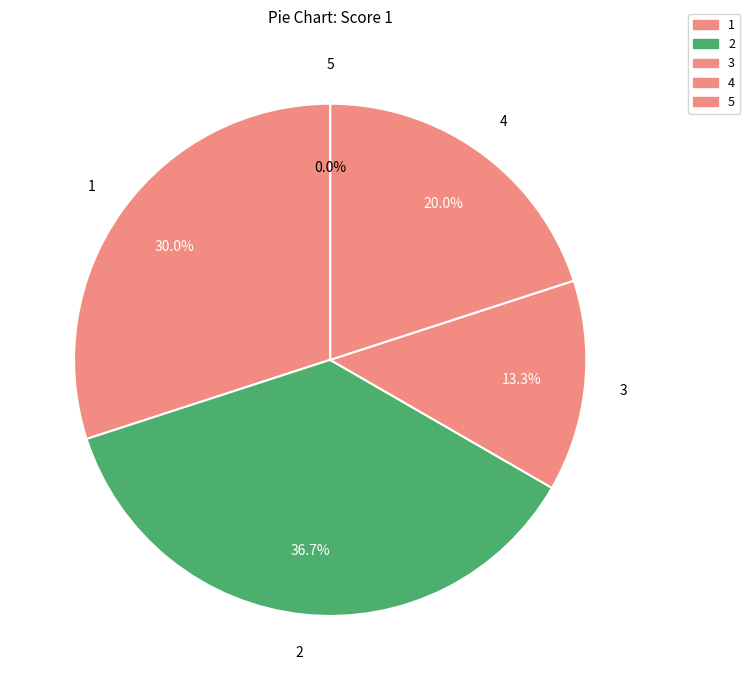

What percentage do 4 and 2 together represent?

56.7%